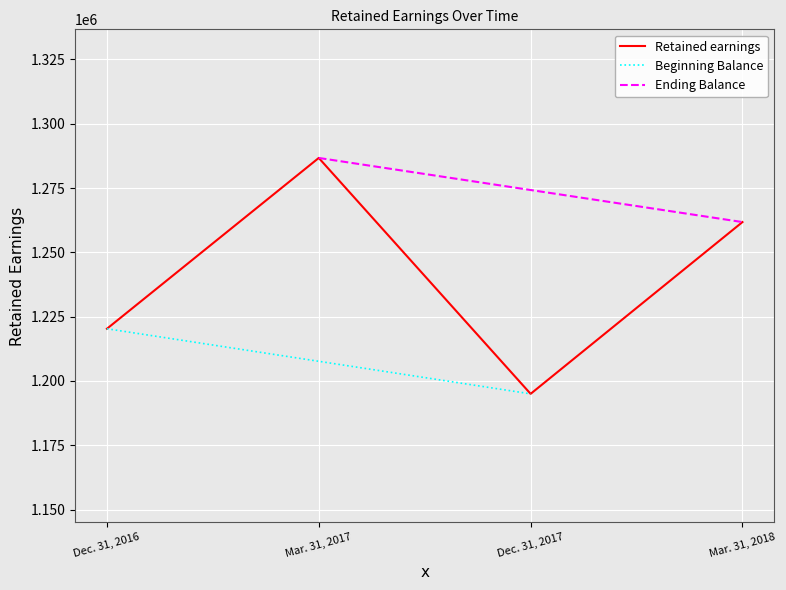

What is the sum of the values at Mar. 31, 2017 and Mar. 31, 2018?

2548481